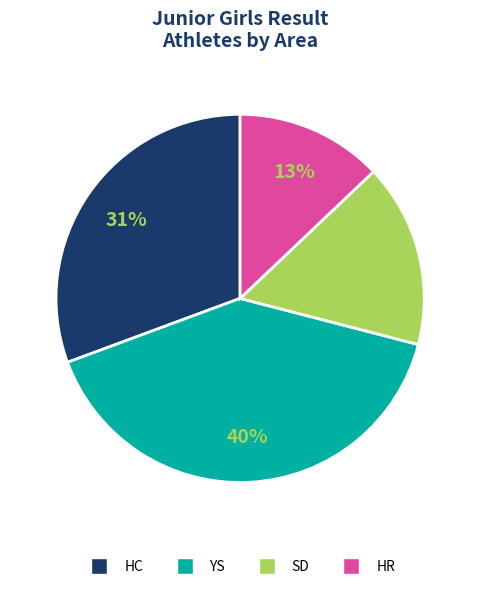

Combined, do HC and SD account for over 50%?

No